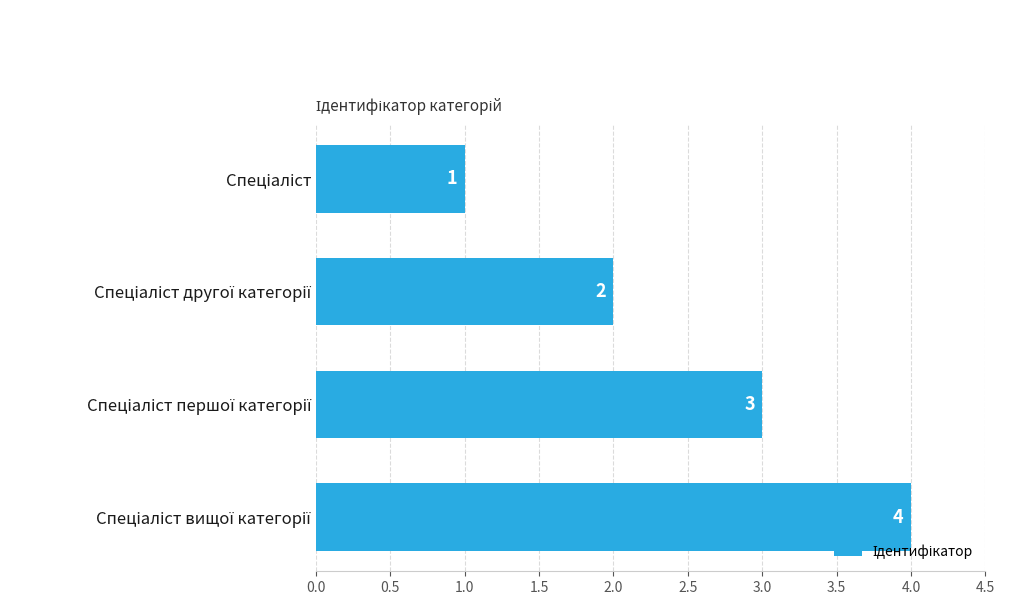

Count the values in the range 2 to 4.

3